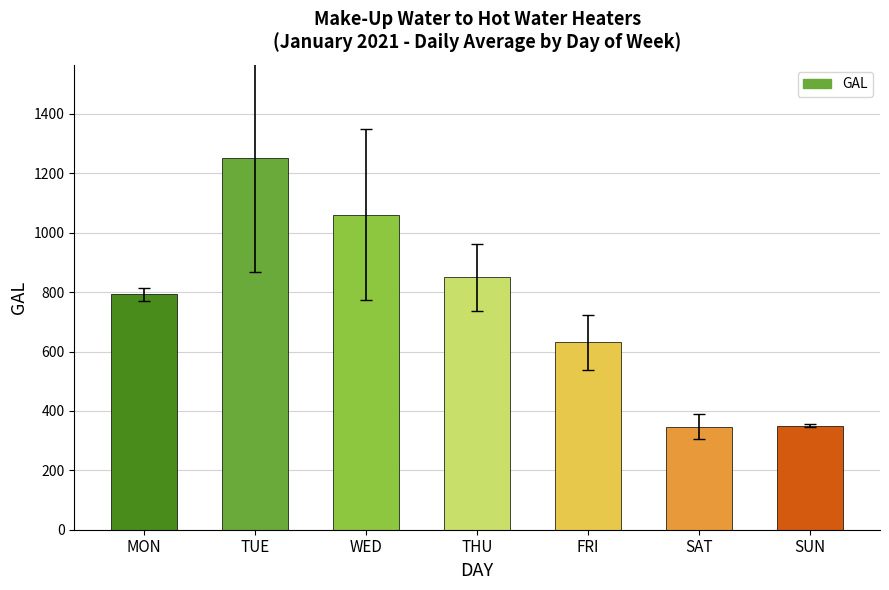

Between THU and TUE, which is larger?

TUE